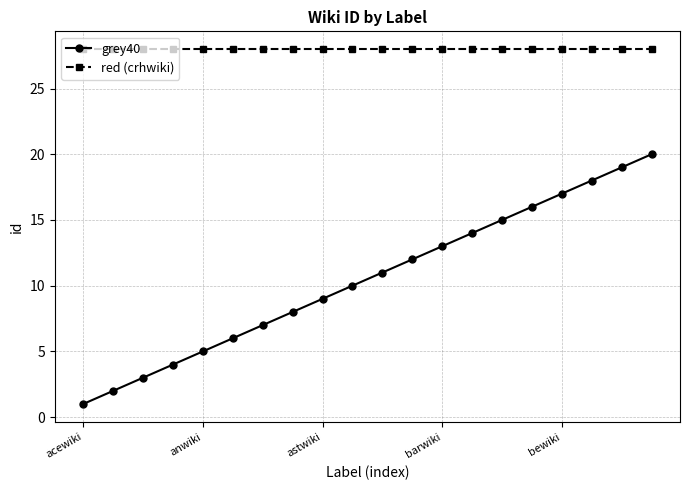

Which series has the largest range (max minus min)?

grey40